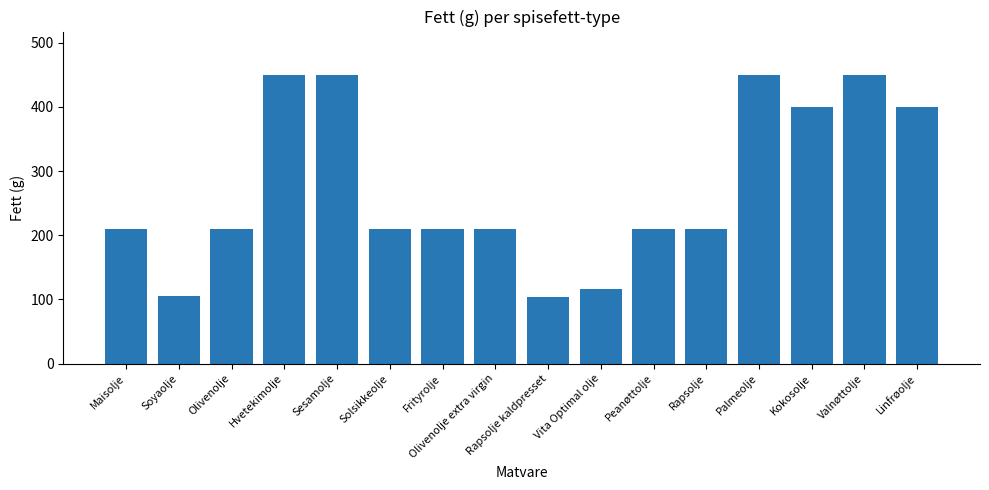

What is the change in value from Soyaolje to Rapsolje?

+104